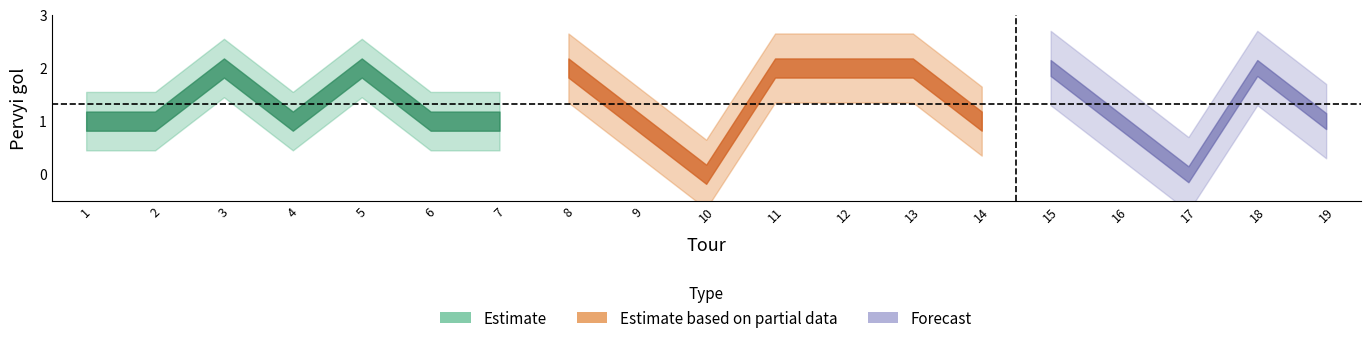

At which category does the chart reach its peak across all series?

3